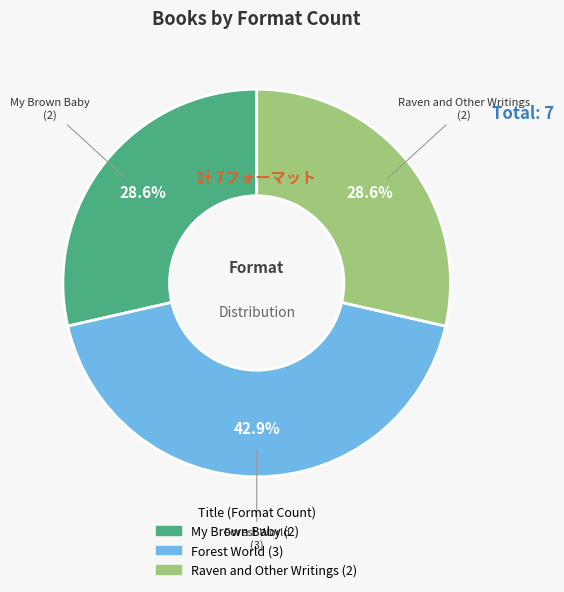

What is the largest slice in the pie chart?

Forest World